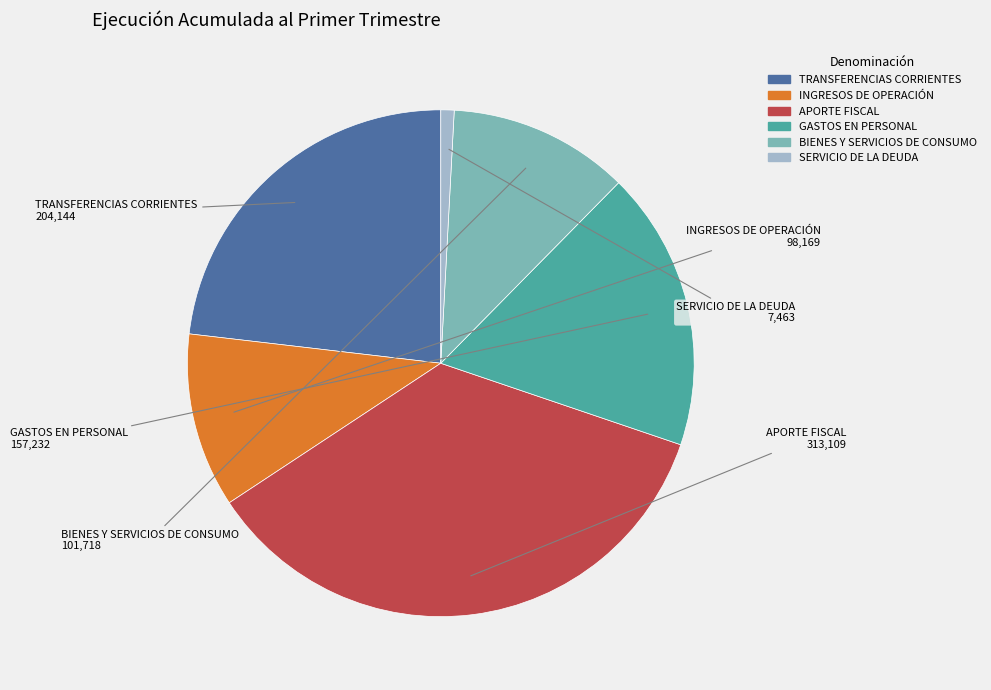

Combined, do TRANSFERENCIAS CORRIENTES and INGRESOS DE OPERACIÓN account for over 50%?

No